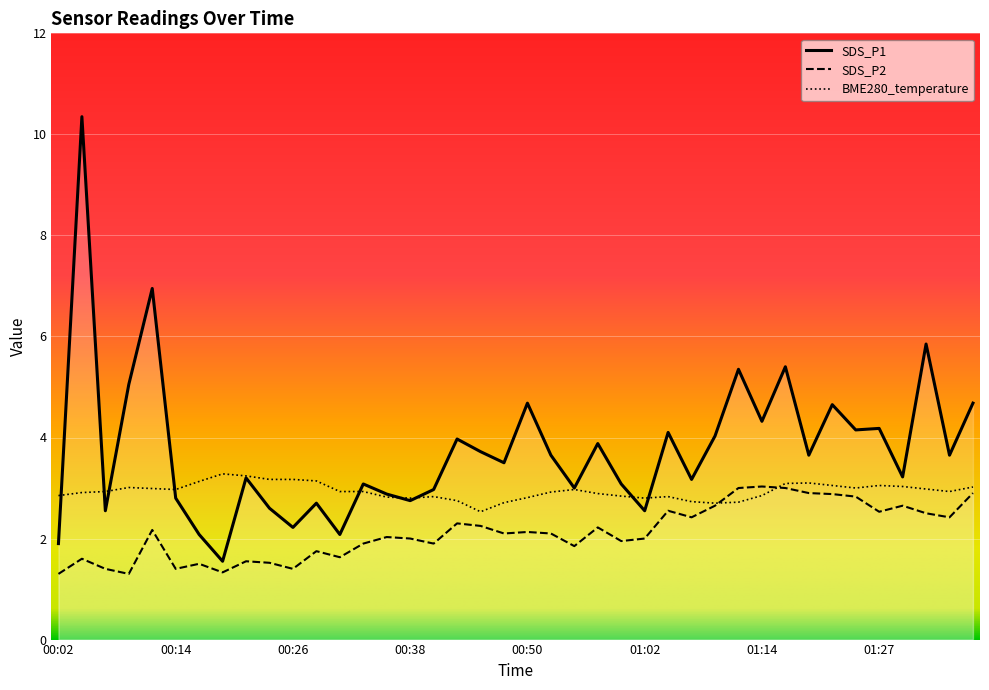

At how many categories does at least one series exceed 7?

1